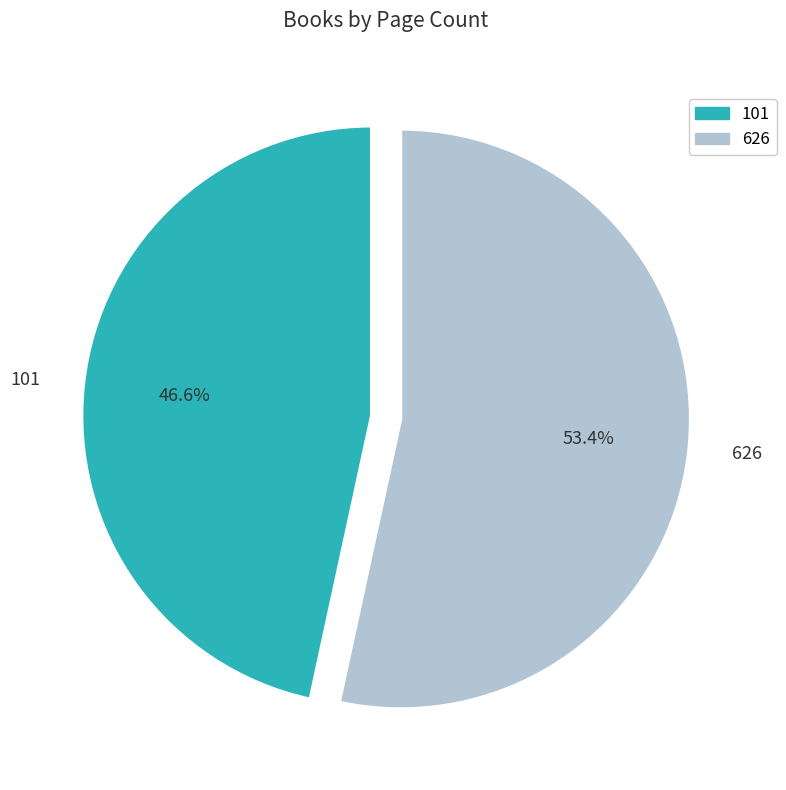

Which slice is the smallest?

101